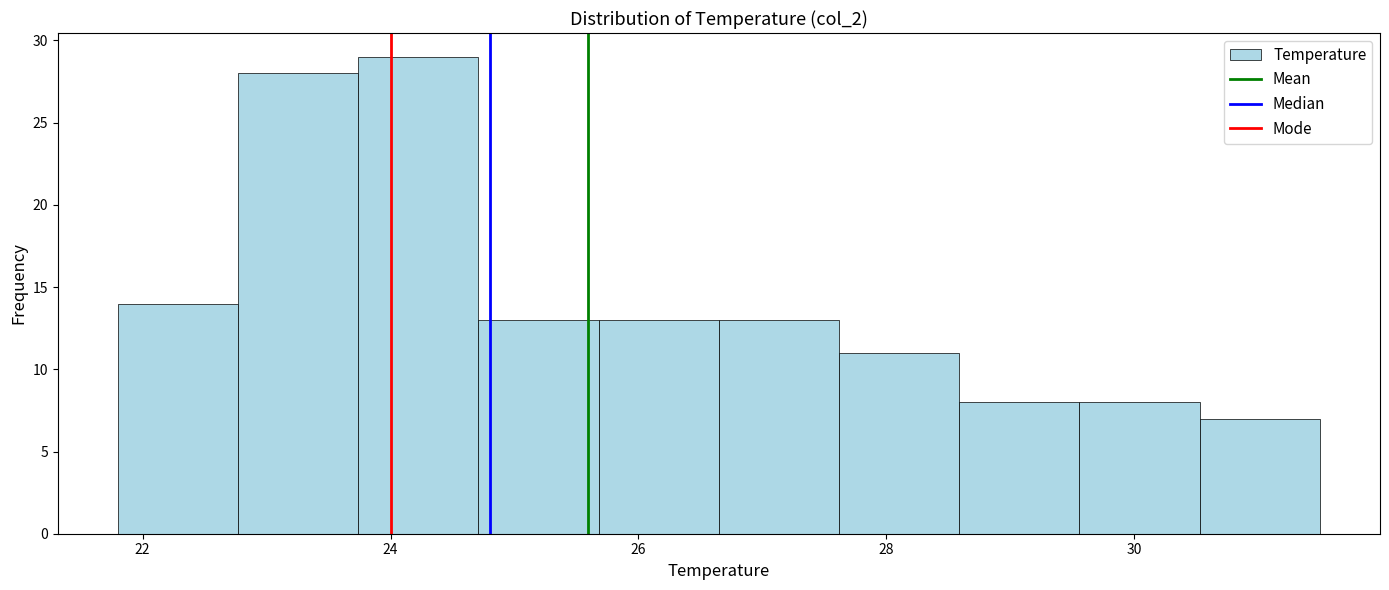

Reading left to right, transcribe this chart: for each bar, give the range it covers on the x-axis and its height. Neither the bar edges nor the heights are printed on the chart, so give them approximately, as read against the axes.

21.8 to 22.8: 14
22.8 to 23.8: 28
23.8 to 24.8: 29
24.8 to 25.6: 13
25.6 to 26.6: 13
26.6 to 27.6: 13
27.6 to 28.6: 11
28.6 to 29.6: 8
29.6 to 30.6: 8
30.6 to 31.6: 7